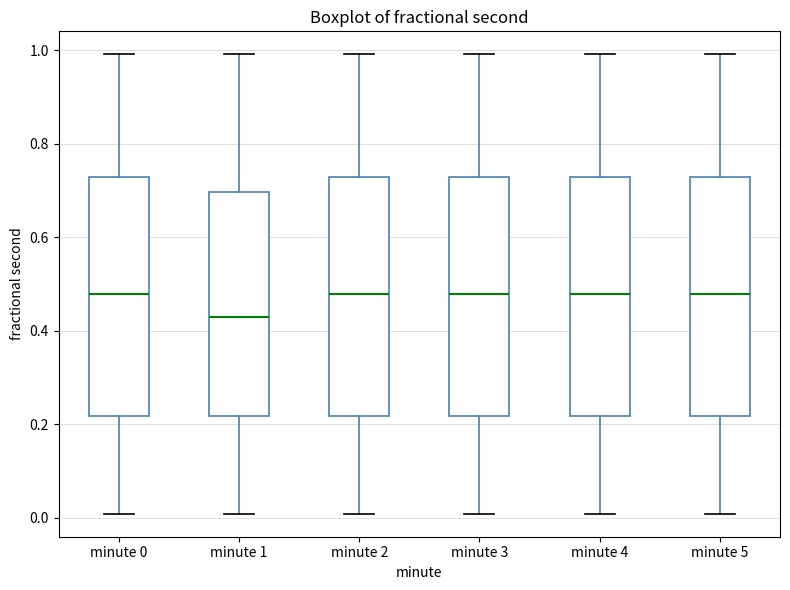

Where does the lower whisker of the box for minute 1 end on the y-axis? The values are not printed on the chart, so give them approximately, as read against the axis.

0.00